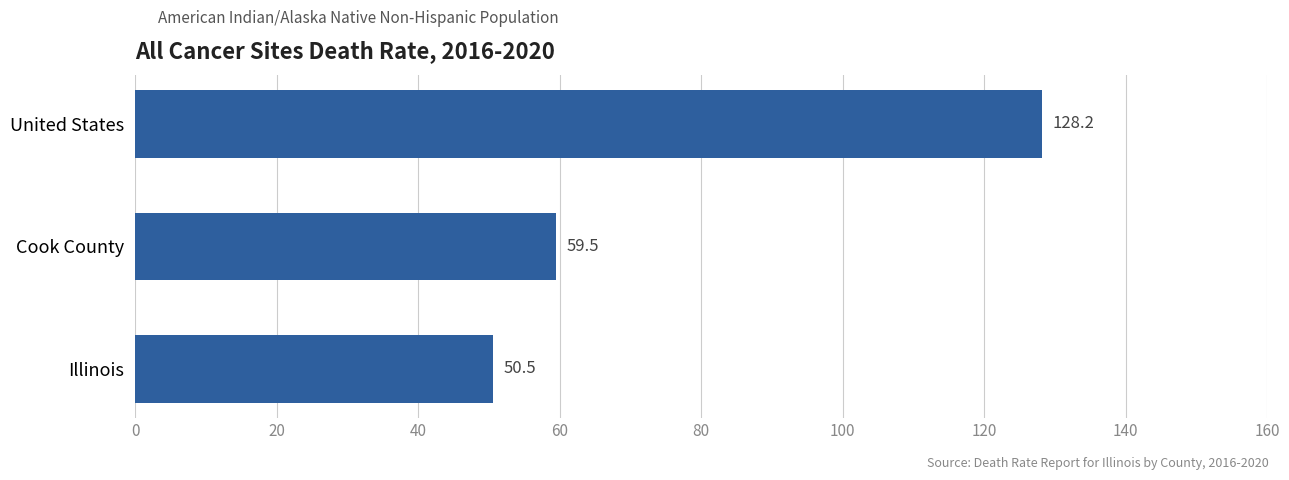

What is the greatest value displayed?

128.2